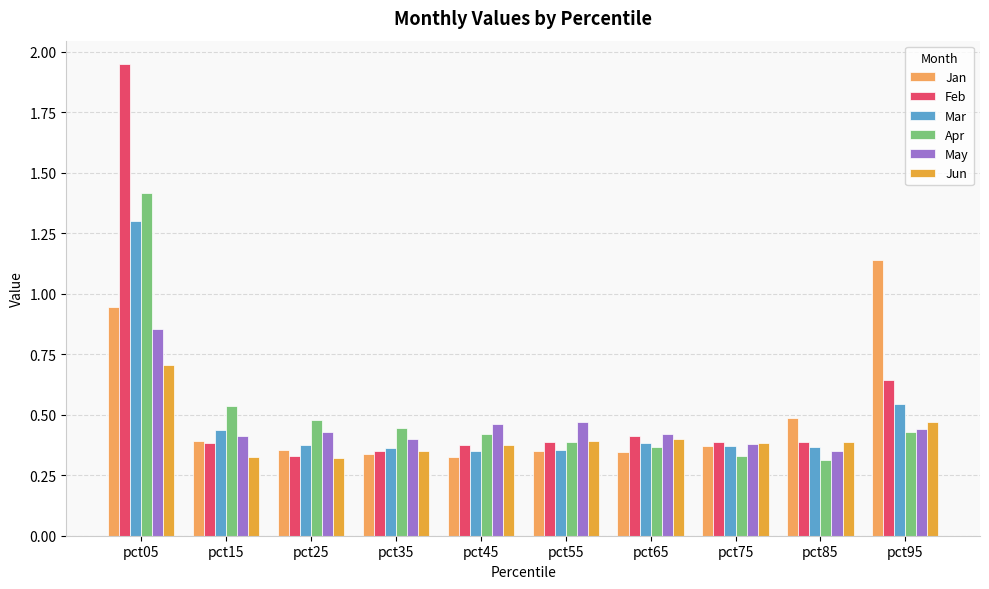

Which series has the largest range (max minus min)?

Feb